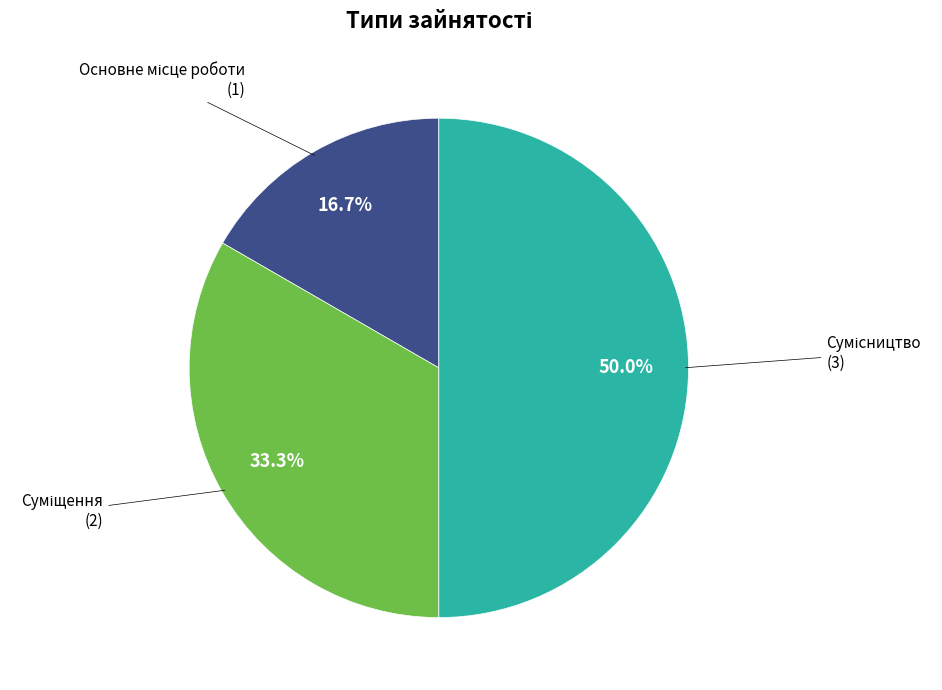

How many slices are in this pie chart?

3